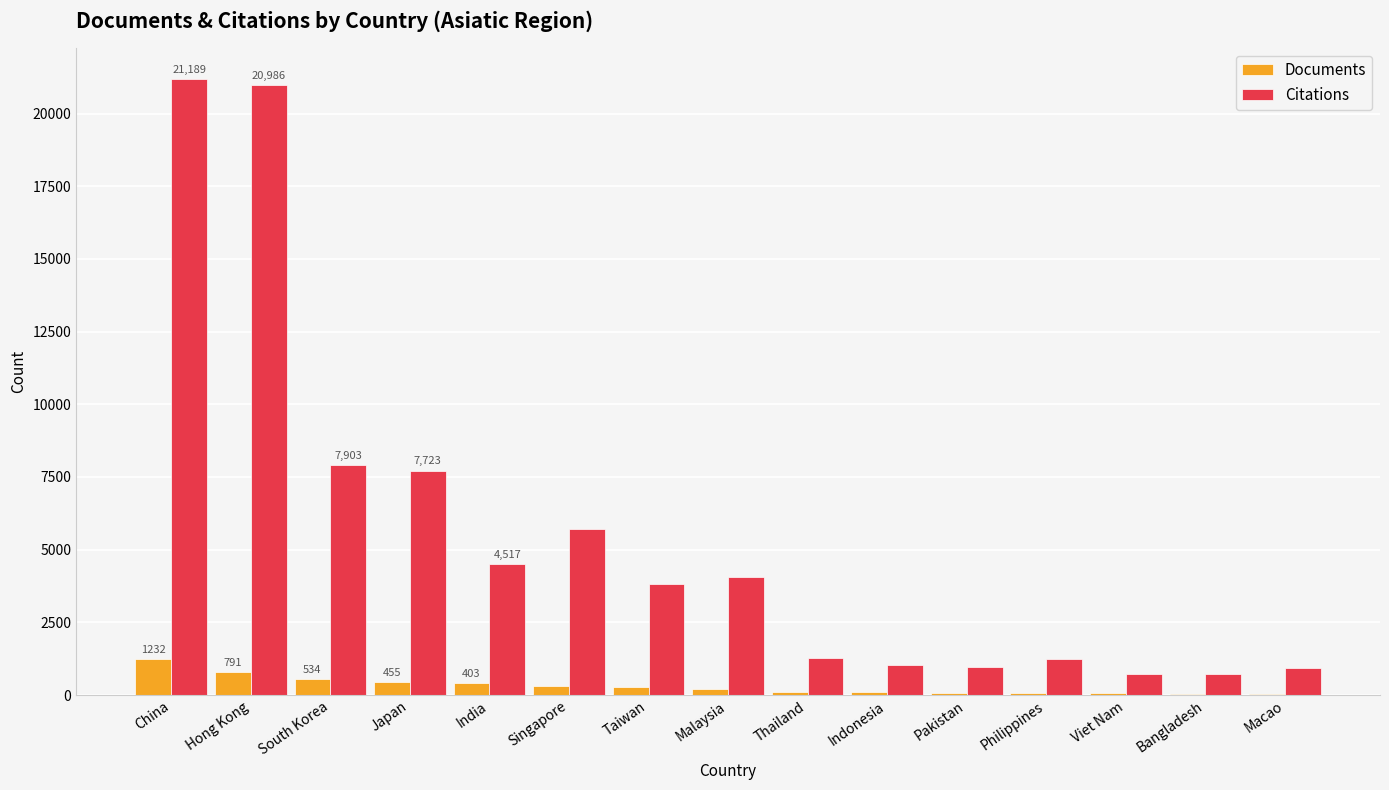

What is the difference between the Documents values at China and Japan?

777